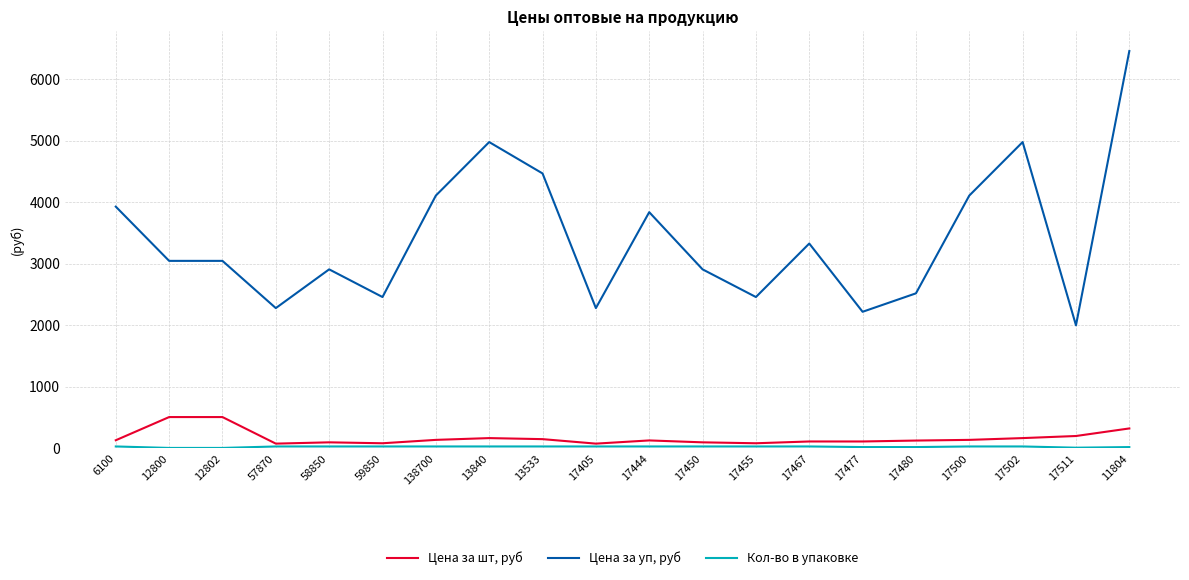

Does the chart display data point markers on the line(s)?

No